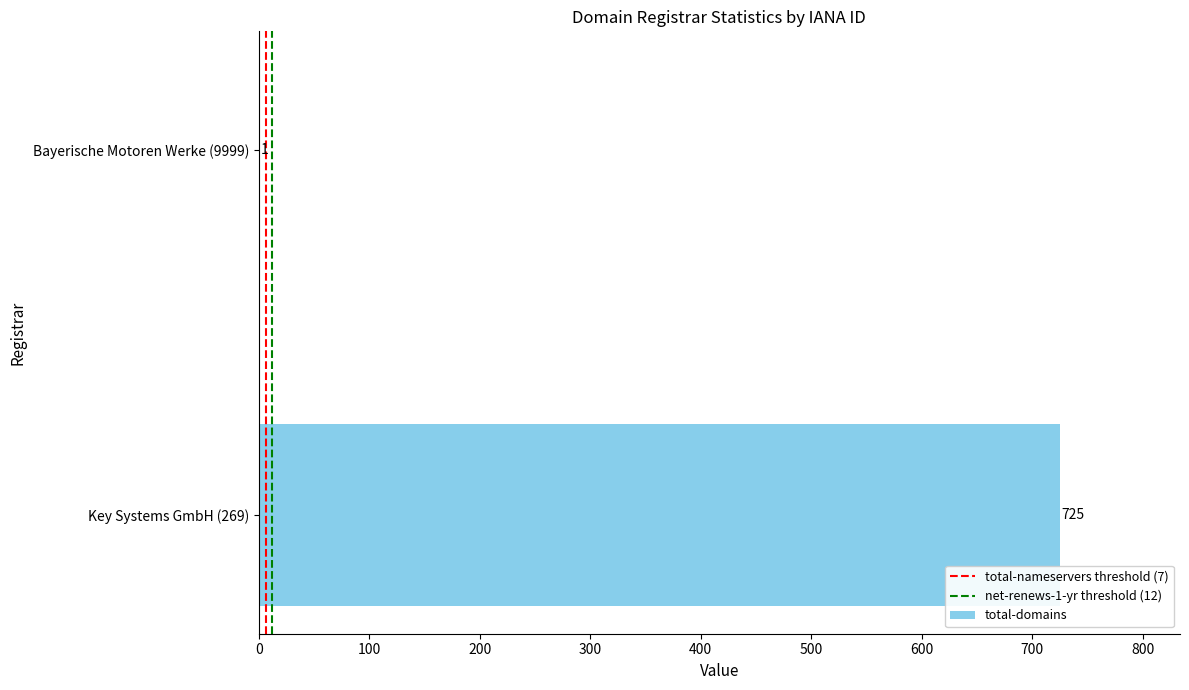

True or false: the data shows 478 at Key Systems GmbH (269).

False